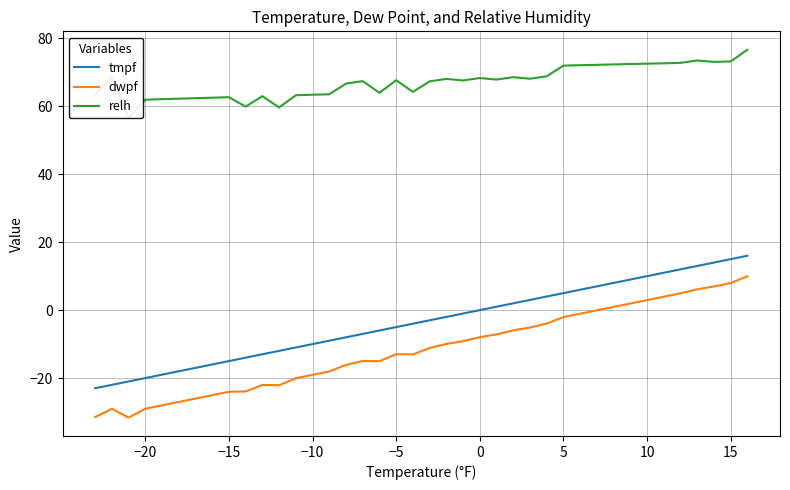

What is the maximum value for tmpf?

16.0